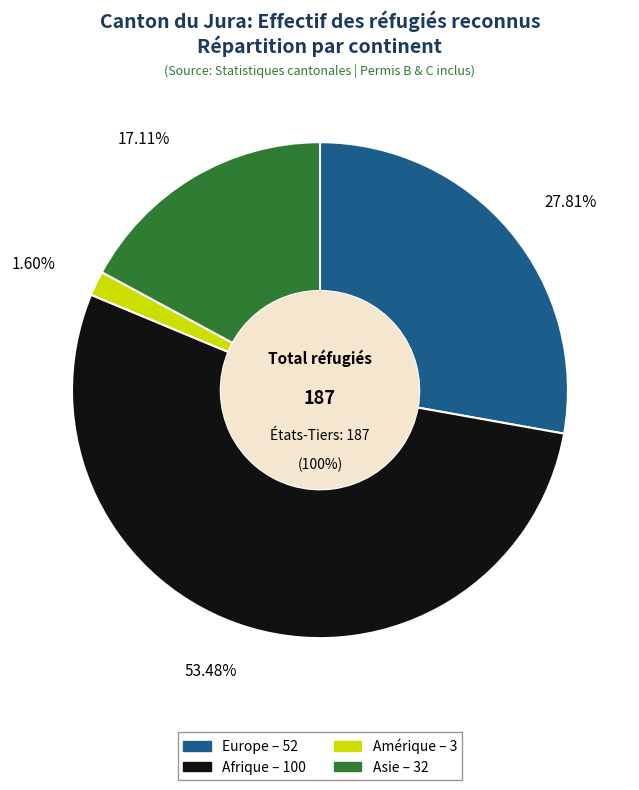

What percentage is NOT represented by Europe?

72.2%